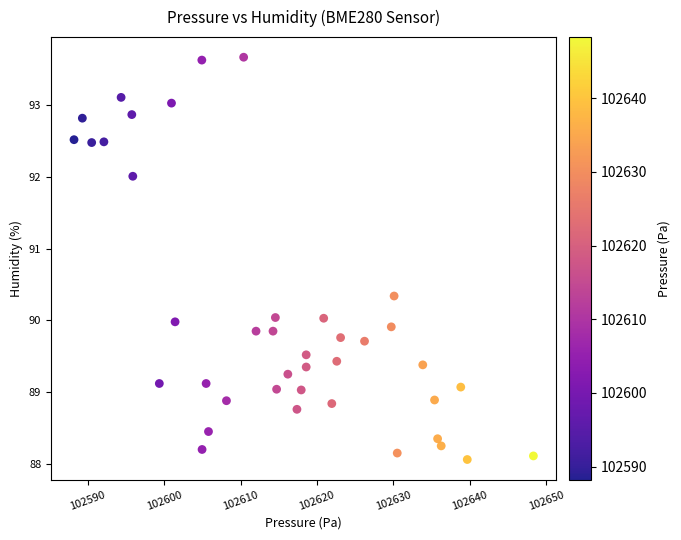

What is the range of X values (max minus min)?

60.1